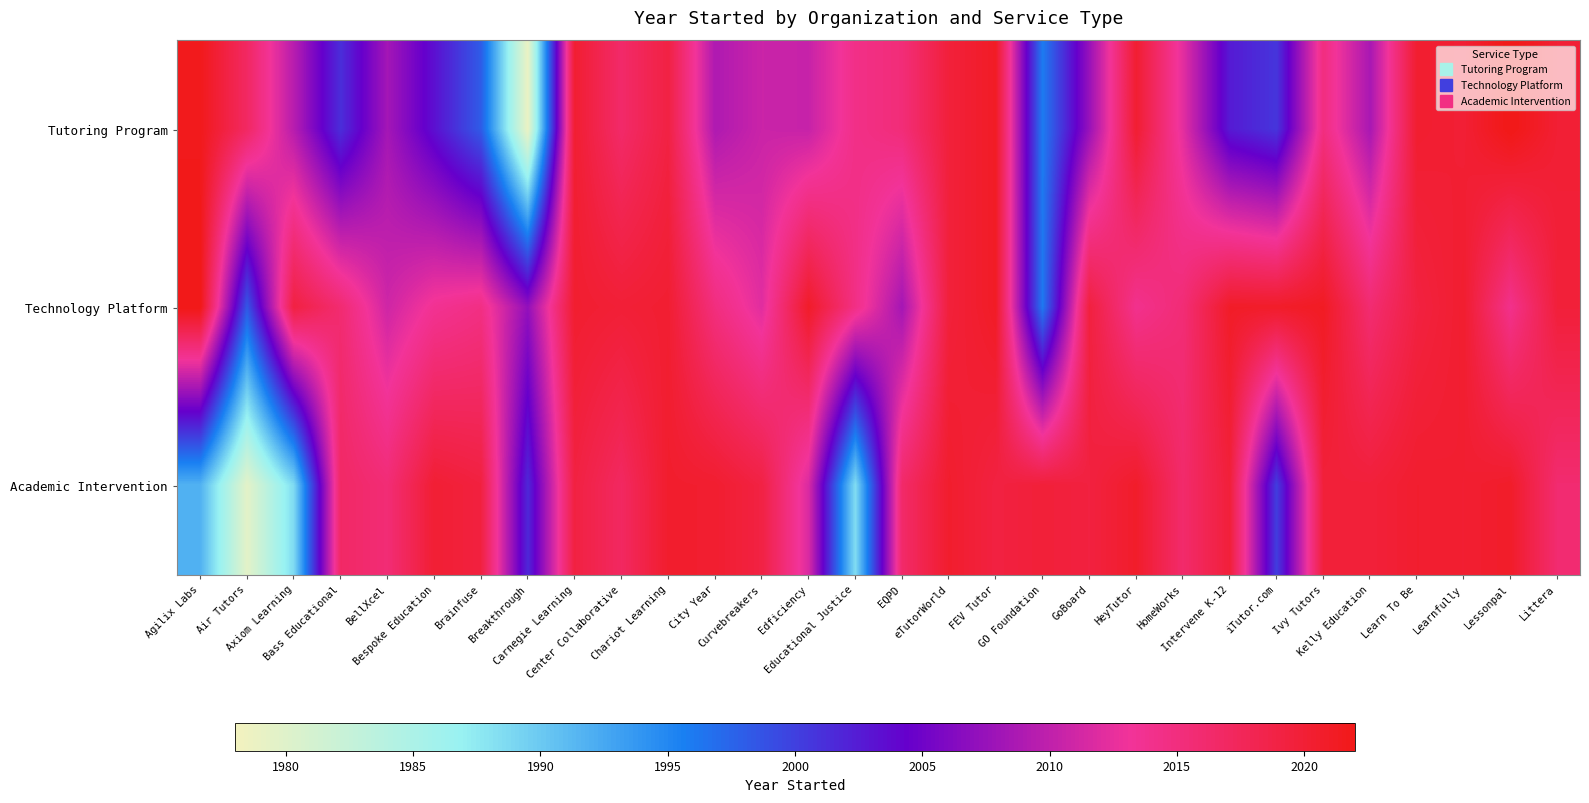

Reading right to left, transcribe all the data shown in this chart.

Tutoring Program: Littera=2020.1	Lessonpal=2022.2	Learnfully=2020.0	Learn To Be=2020.4	Kelly Education=2008.6	Ivy Tutors=2014.9	iTutor.com=2000.7	Intervene K-12=2002.6	HomeWorks=2012.3	HeyTutor=2020.2	GoBoard=2007.6	GO Foundation=1995.9	FEV Tutor=2021.0	eTutorWorld=2019.6	EQPD=2015.4	Educational Justice=2014.4	Edficiency=2010.4	Curvebreakers=2010.7	City Year=2008.9	Chariot Learning=2019.0	Center Collaborative=2016.4	Carnegie Learning=2020.2	Breakthrough=1978.7	Brainfuse=1998.1	Bespoke Education=2003.3	BellXcel=2008.3	Bass Educational=2001.2	Axiom Learning=2009.5	Air Tutors=2016.9	Agilix Labs=2021.7
Technology Platform: Littera=2019.7	Lessonpal=2014.1	Learnfully=2020.4	Learn To Be=2019.2	Kelly Education=2015.8	Ivy Tutors=2021.2	iTutor.com=2020.8	Intervene K-12=2020.9	HomeWorks=2015.6	HeyTutor=2013.9	GoBoard=2019.4	GO Foundation=1996.1	FEV Tutor=2021.0	eTutorWorld=2019.6	EQPD=2008.3	Educational Justice=2014.5	Edficiency=2020.8	Curvebreakers=2012.1	City Year=2015.0	Chariot Learning=2020.2	Center Collaborative=2019.9	Carnegie Learning=2020.4	Breakthrough=2007.2	Brainfuse=2014.6	Bespoke Education=2013.6	BellXcel=2010.9	Bass Educational=2015.9	Axiom Learning=2019.1	Air Tutors=1998.3	Agilix Labs=2022.2
Academic Intervention: Littera=2015.9	Lessonpal=2020.8	Learnfully=2020.3	Learn To Be=2020.5	Kelly Education=2019.7	Ivy Tutors=2019.6	iTutor.com=2000.1	Intervene K-12=2019.7	HomeWorks=2016.2	HeyTutor=2020.7	GoBoard=2019.2	GO Foundation=2019.7	FEV Tutor=2019.1	eTutorWorld=2020.5	EQPD=2016.5	Educational Justice=1988.4	Edficiency=2011.6	Curvebreakers=2019.0	City Year=2020.4	Chariot Learning=2020.5	Center Collaborative=2017.0	Carnegie Learning=2019.1	Breakthrough=2001.6	Brainfuse=2019.3	Bespoke Education=2020.1	BellXcel=2015.6	Bass Educational=2016.7	Axiom Learning=1988.7	Air Tutors=1979.5	Agilix Labs=1991.8